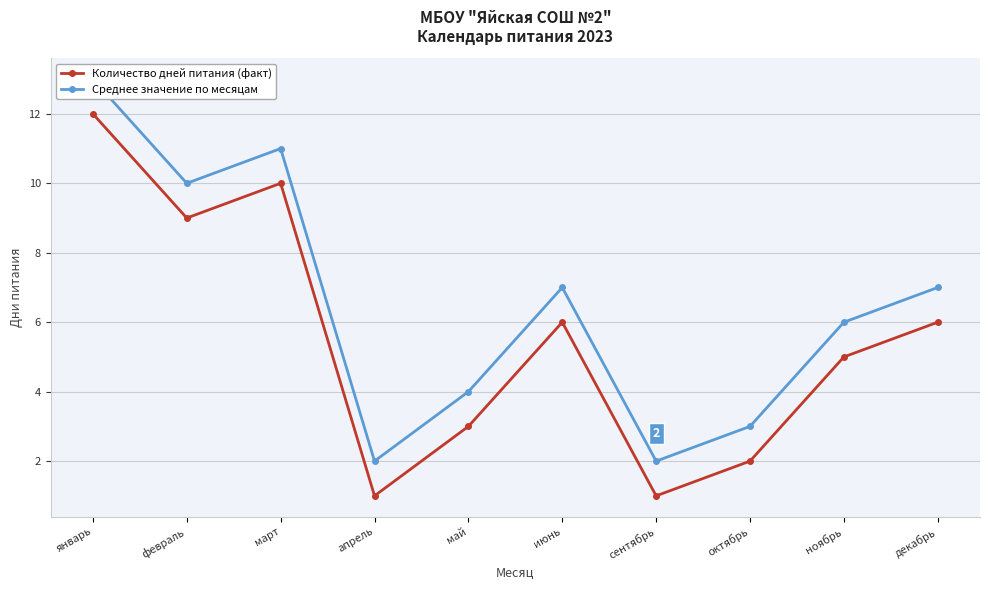

What is the value of the Количество дней питания (факт) point at the 1st from the left?

12